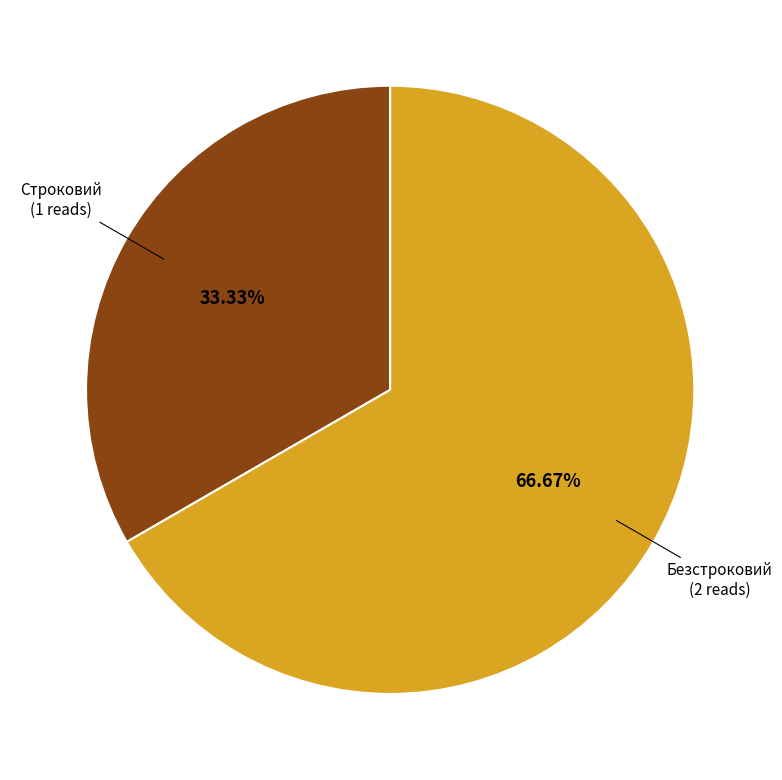

Is there any slice that represents more than half of the pie?

Yes